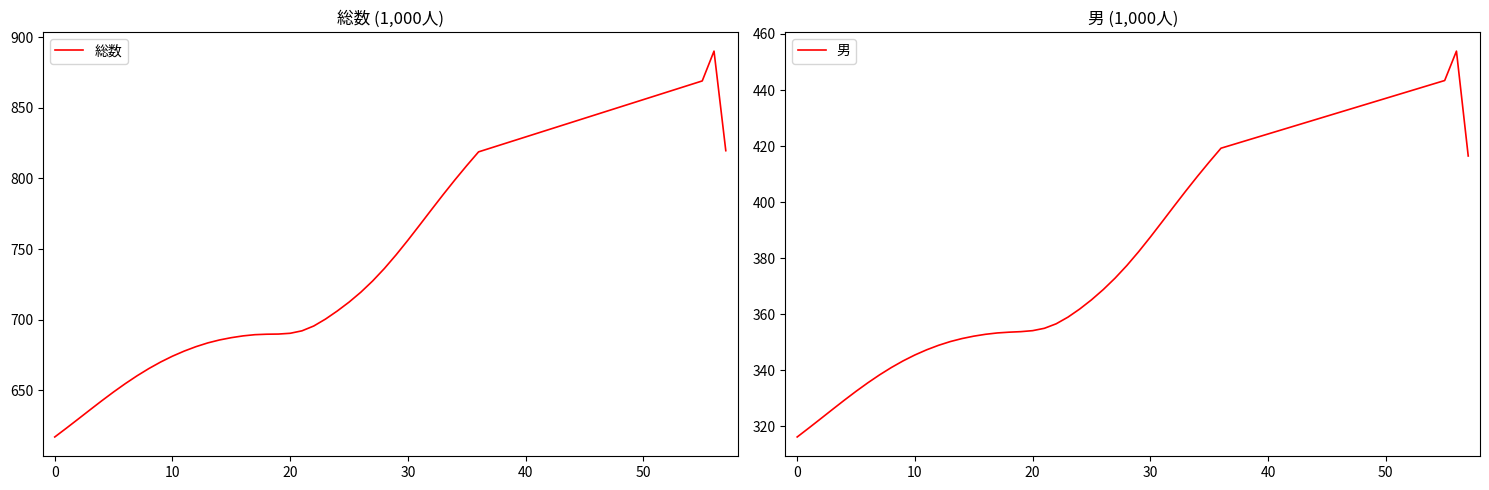

What is the approximate value of 総数 at 33?

788.7